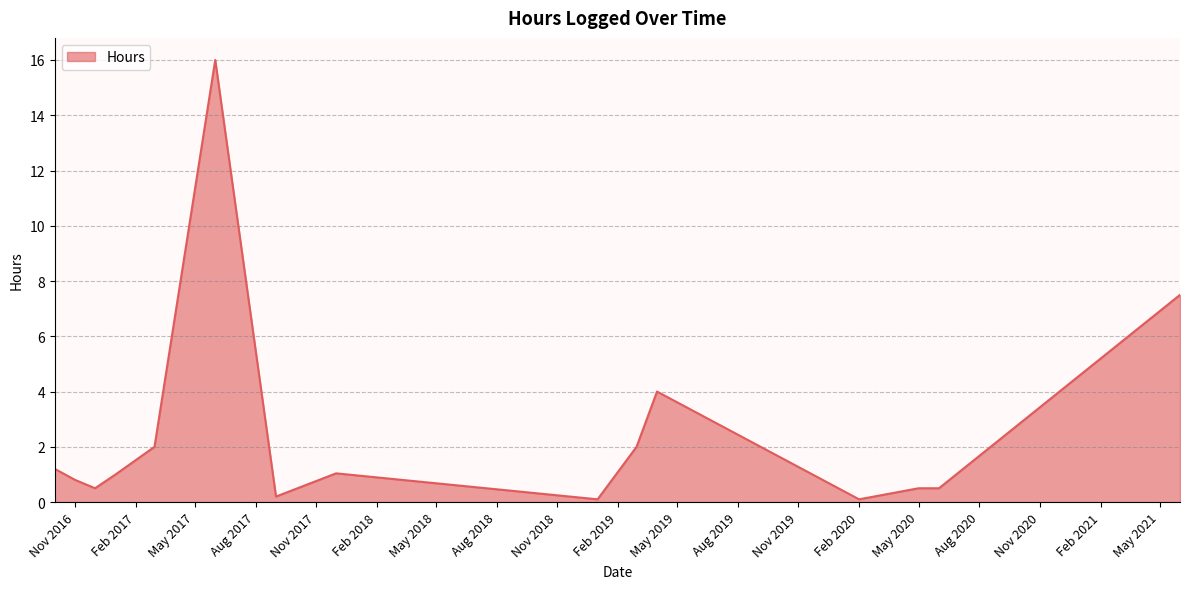

What is the difference between the maximum and minimum values?

15.9